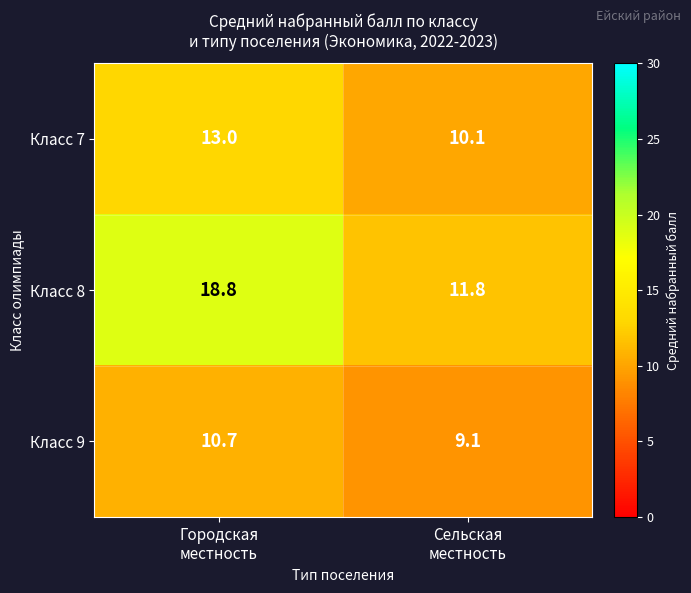

Reading right to left, extract all data points from this chart.

Класс 7: 10.1	13.0
Класс 8: 11.8	18.8
Класс 9: 9.1	10.7